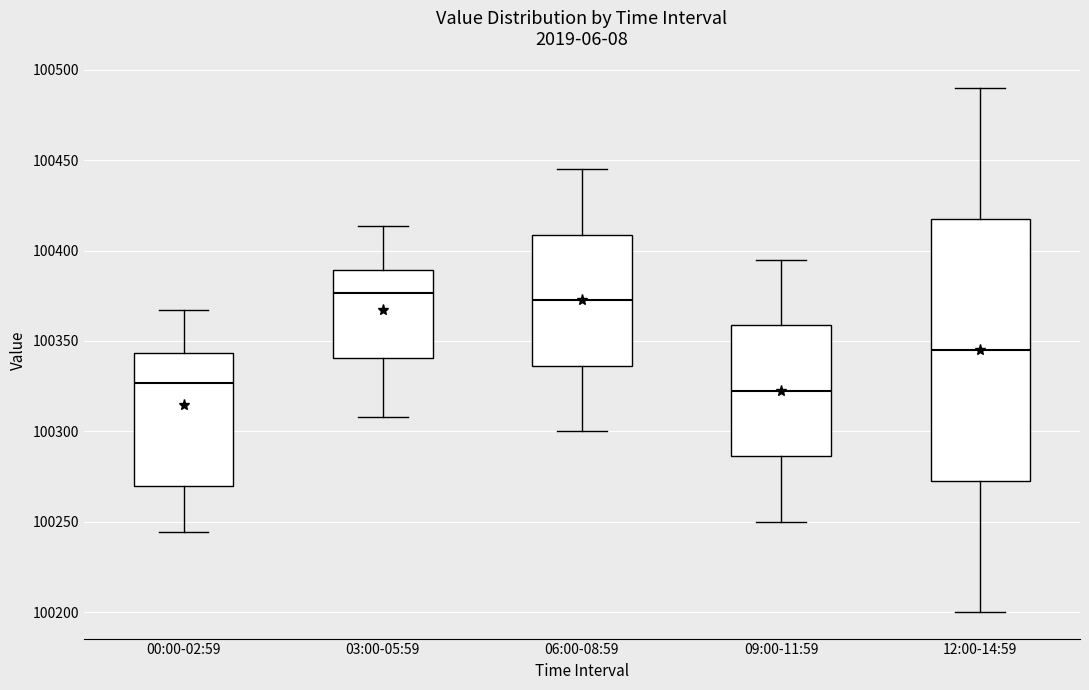

Where is the upper edge of the box for 03:00-05:59 on the y-axis? The values are not printed on the chart, so give them approximately, as read against the axis.

100390